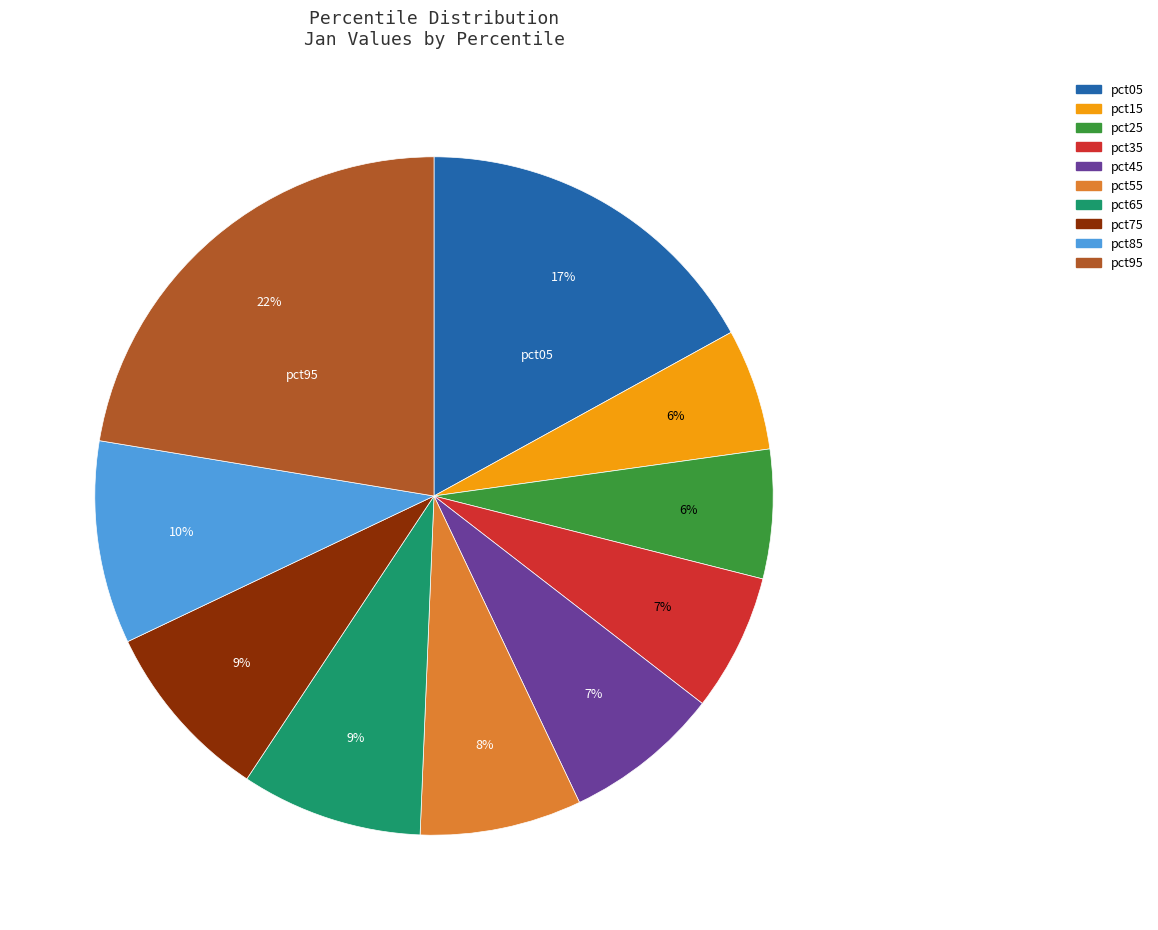

How many segments does this pie chart have?

10